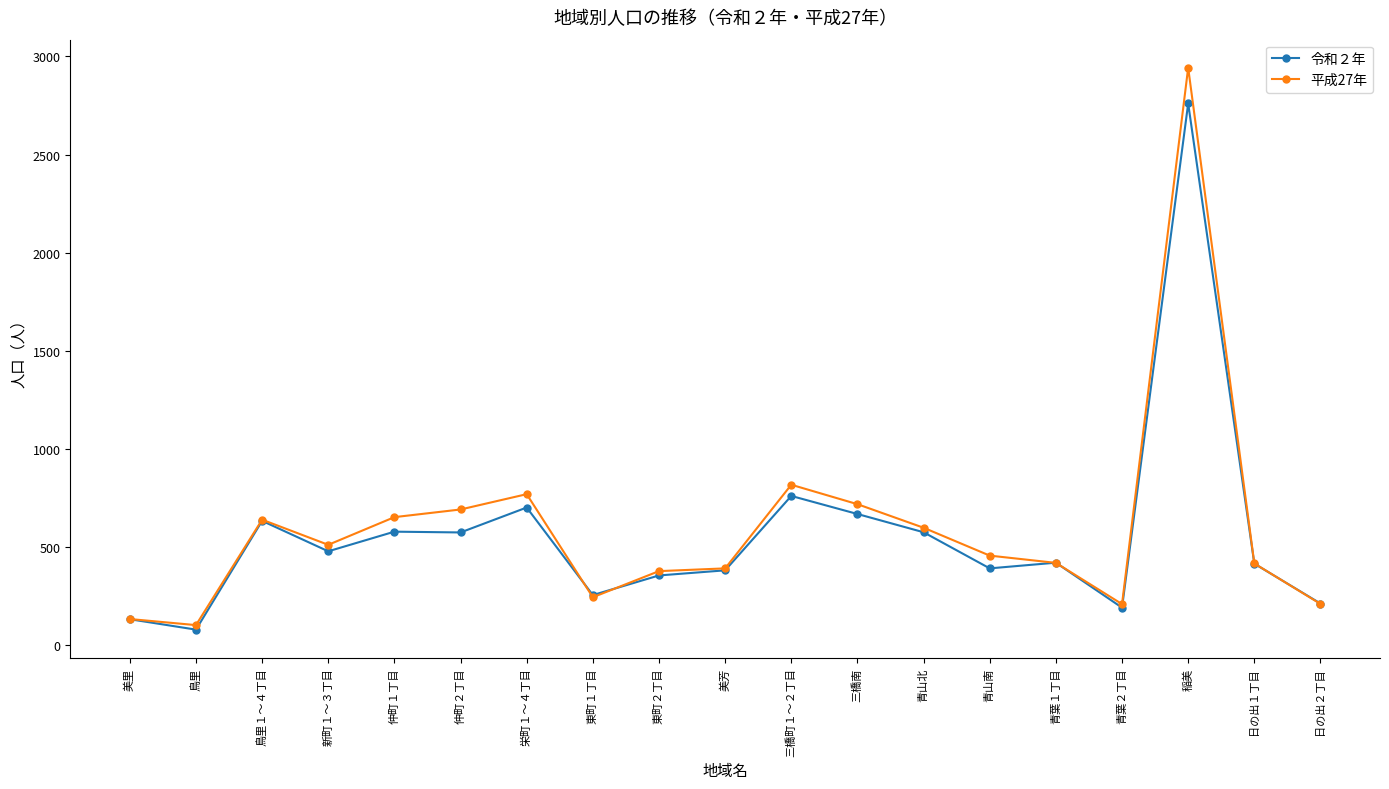

Does the chart have visible grid lines?

No